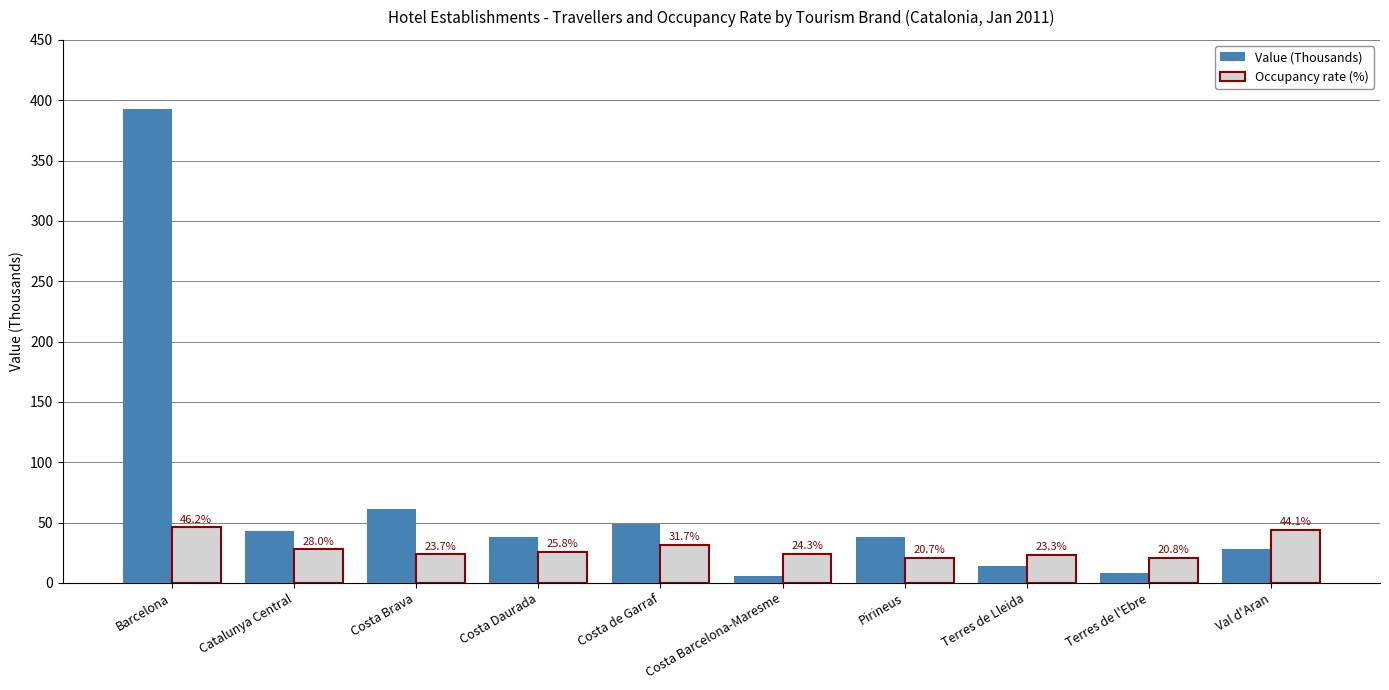

The Occupancy rate (%) series shows 46.2 at Barcelona. True or false?

True